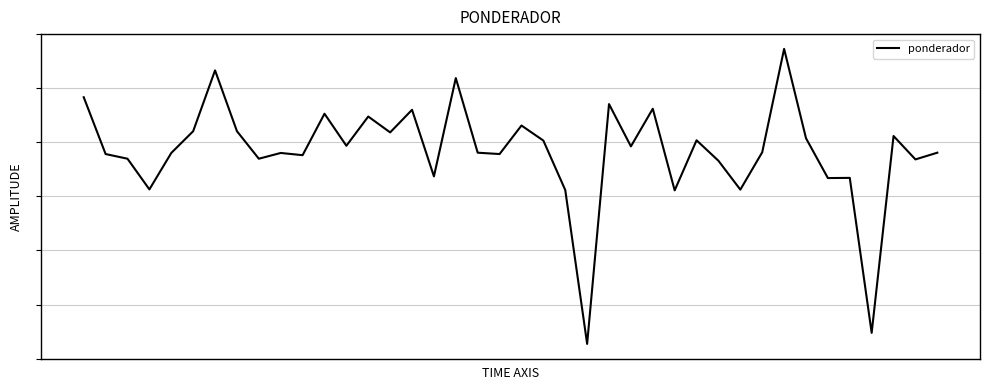

Does the chart have visible grid lines?

Yes